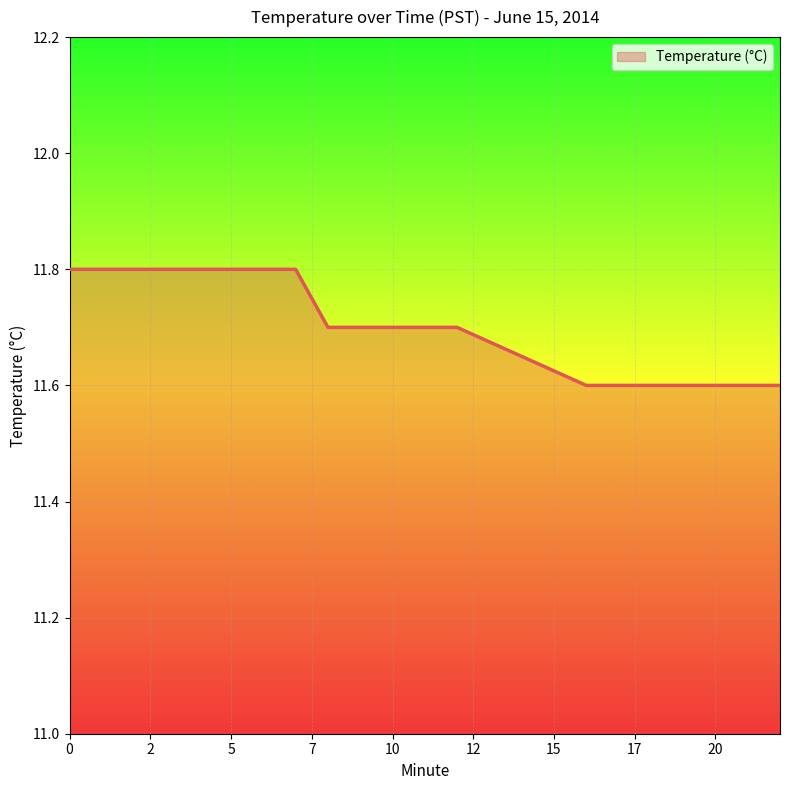

What is the minimum value shown in the chart?

11.6